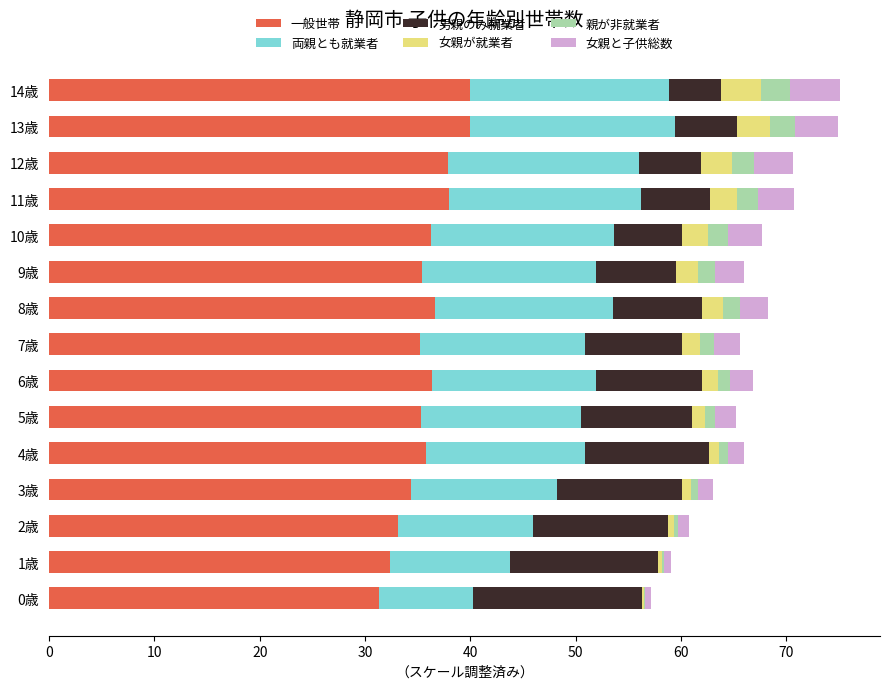

How many categories are shown in the chart?

15